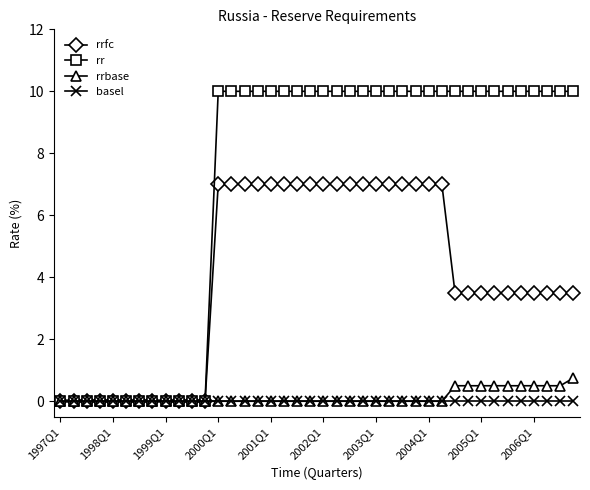

Which series has the largest total across all categories?

rr